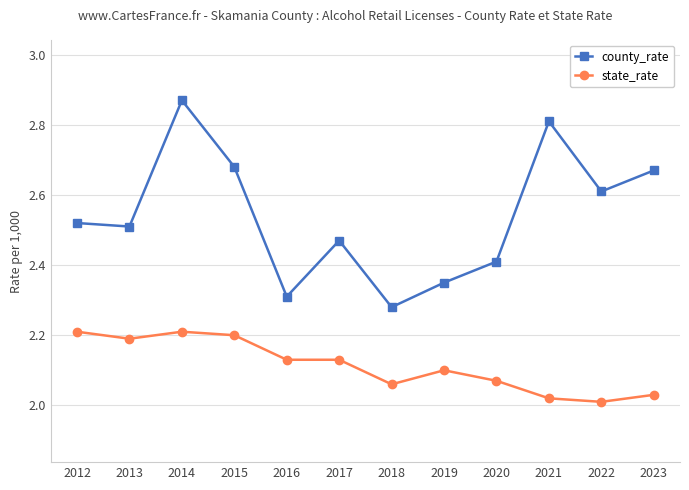

What is the difference between the maximum and second lowest values in the county_rate series?

0.6